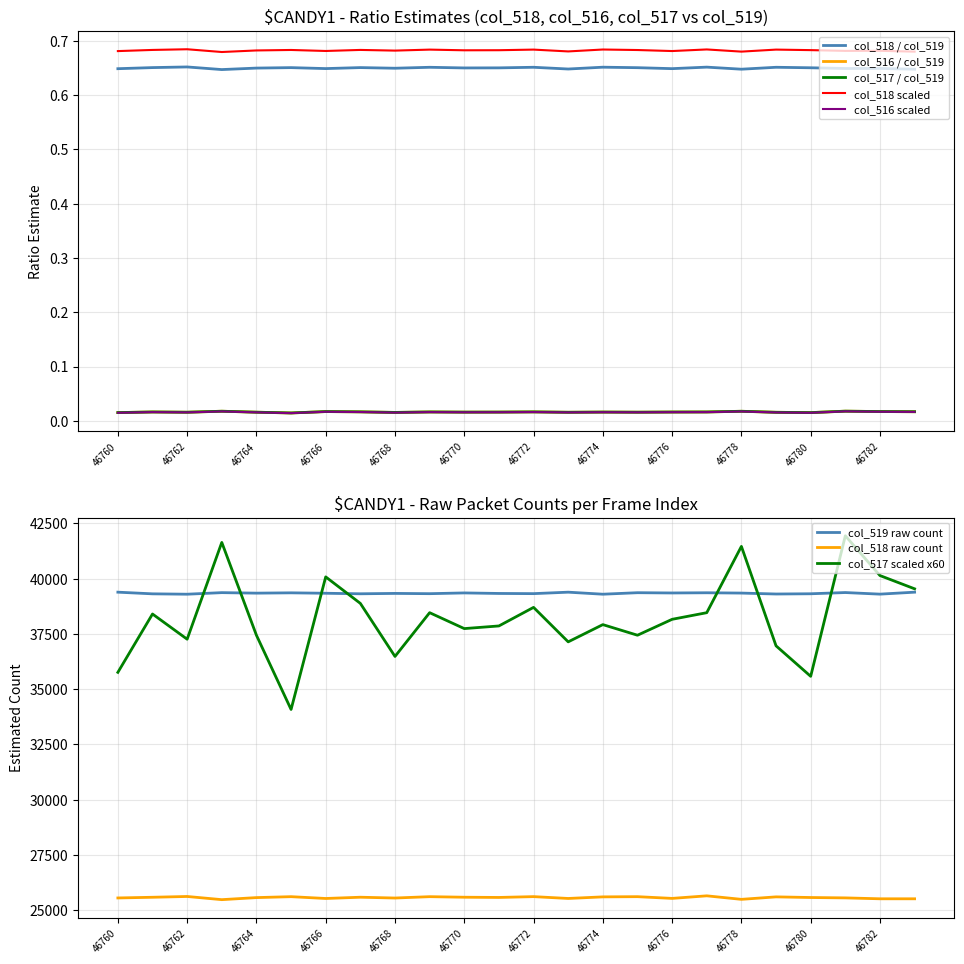

Reading left to right, transcribe all the data shown in this chart.

col_519: 46760=39388.0	46761=39313.0	46762=39296.0	46763=39367.0	46764=39344.0	46765=39358.0	46766=39339.0	46767=39315.0	46768=39332.0	46769=39320.0	46770=39354.0	46771=39330.0	46772=39322.0	46773=39388.0	46774=39296.0	46775=39364.0	46776=39352.0	46777=39361.0	46778=39347.0	46779=39305.0	46780=39316.0	46781=39371.0	46782=39299.0	46783=39388.0
col_518: 46760=25551.0	46761=25582.0	46762=25618.0	46763=25474.0	46764=25567.0	46765=25609.0	46766=25527.0	46767=25584.0	46768=25548.0	46769=25609.0	46770=25584.0	46771=25574.0	46772=25611.0	46773=25528.0	46774=25600.0	46775=25609.0	46776=25531.0	46777=25647.0	46778=25488.0	46779=25600.0	46780=25571.0	46781=25554.0	46782=25513.0	46783=25513.0
col_517: 46760=35760.0	46761=38400.0	46762=37260.0	46763=41640.0	46764=37440.0	46765=34080.0	46766=40080.0	46767=38880.0	46768=36480.0	46769=38460.0	46770=37740.0	46771=37860.0	46772=38700.0	46773=37140.0	46774=37920.0	46775=37440.0	46776=38160.0	46777=38460.0	46778=41460.0	46779=36960.0	46780=35580.0	46781=41940.0	46782=40140.0	46783=39540.0
col_516: 46760=0.0	46761=0.0	46762=0.0	46763=0.0	46764=0.0	46765=0.0	46766=0.0	46767=0.0	46768=0.0	46769=0.0	46770=0.0	46771=0.0	46772=0.0	46773=0.0	46774=0.0	46775=0.0	46776=0.0	46777=0.0	46778=0.0	46779=0.0	46780=0.0	46781=0.0	46782=0.0	46783=0.0